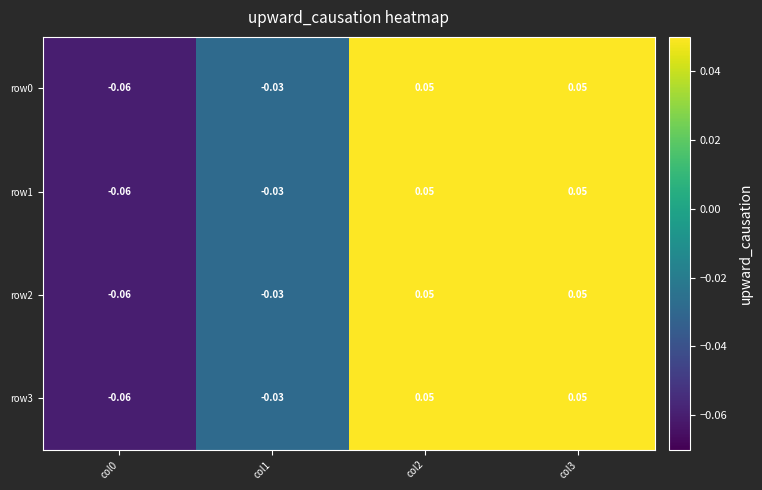

Is the value of row1 at col1 greater than the value of row0 at col3?

No